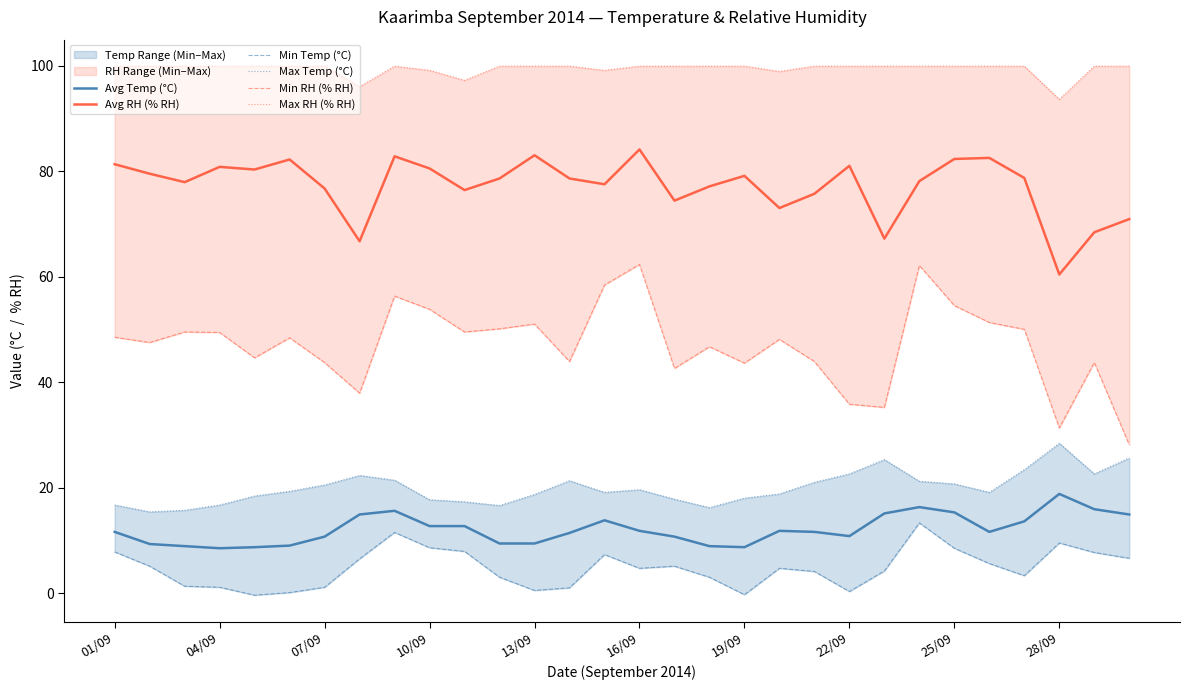

True or false: Avg RH (% RH) has more than 2 interior local peaks.

True